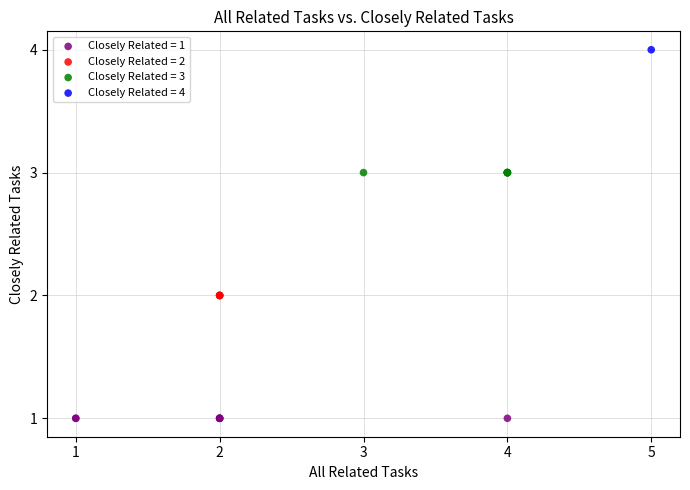

Which series contains the highest Y value?

Closely Related = 4